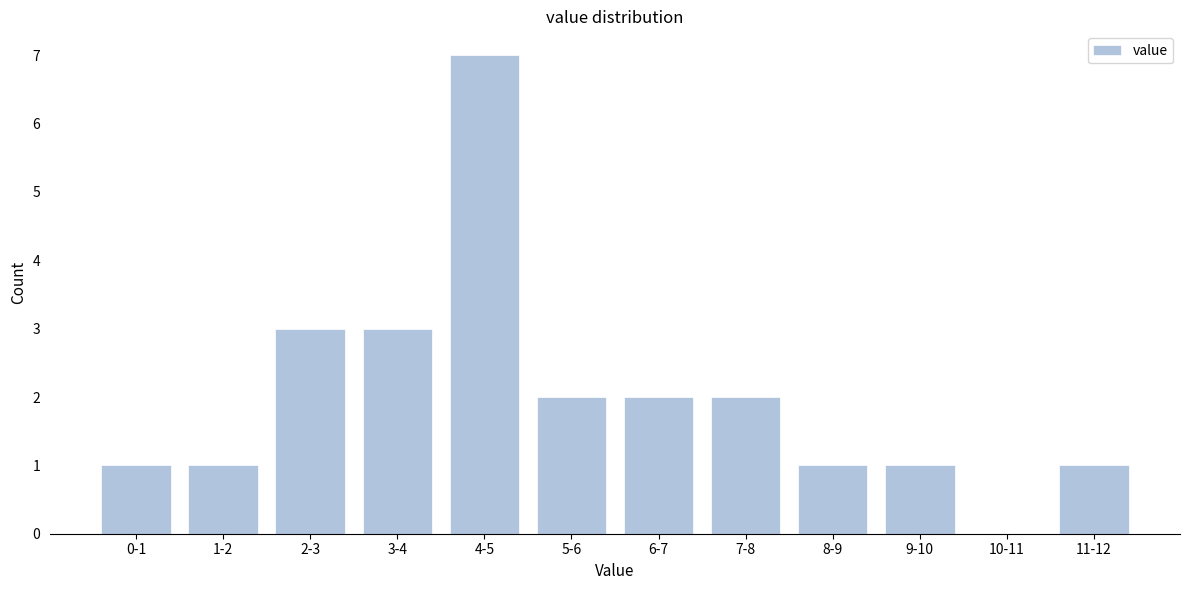

Reading left to right, what are all the values shown in this chart?

0-1=1	1-2=1	2-3=3	3-4=3	4-5=7	5-6=2	6-7=2	7-8=2	8-9=1	9-10=1	10-11=0	11-12=1